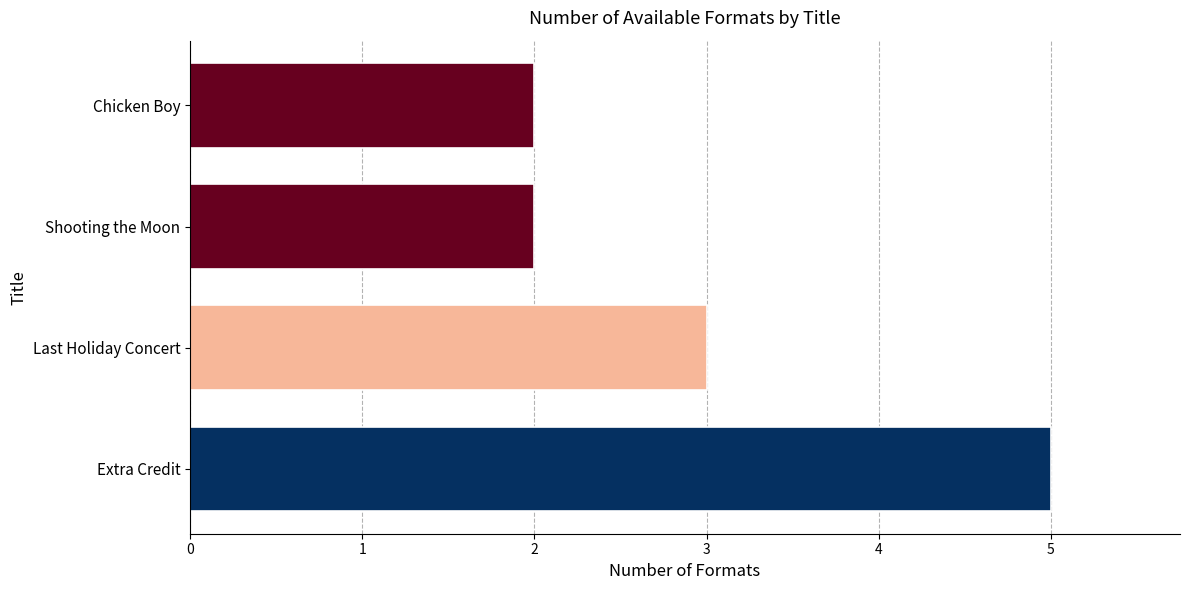

Reading top to bottom, transcribe all the data shown in this chart.

Chicken Boy=2	Shooting the Moon=2	Last Holiday Concert=3	Extra Credit=5